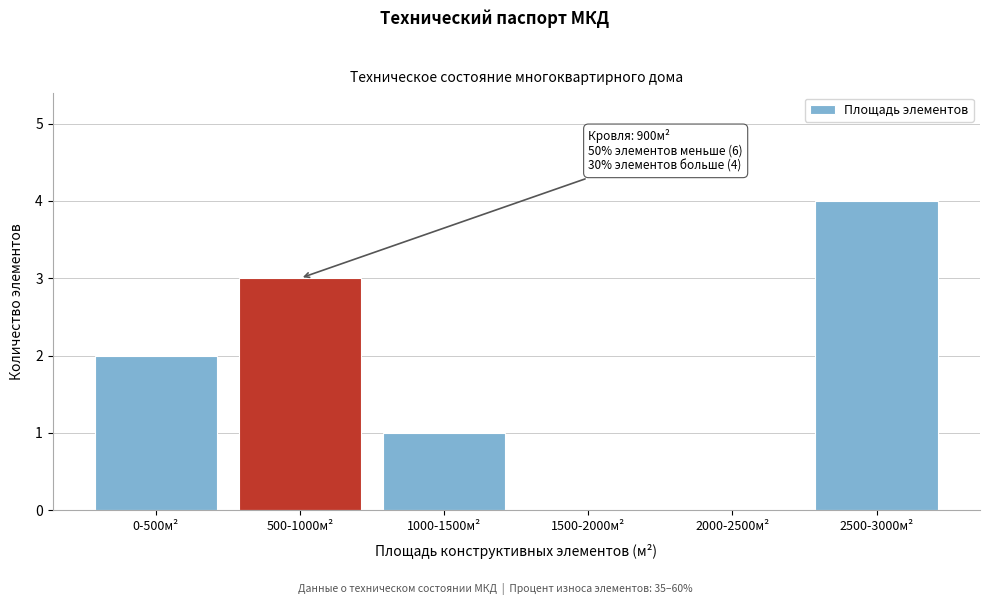

Reading left to right, extract all data points from this chart.

0-500м²=2	500-1000м²=3	1000-1500м²=1	1500-2000м²=0	2000-2500м²=0	2500-3000м²=4